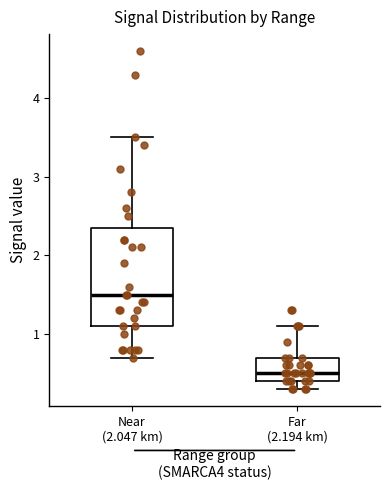

Reading left to right, read every box against the y-axis: the position of its median line, the range the box covers, and the ends of its whiskers. The values are not printed on the chart, so give them approximately, as read against the axis.

Near (2.047 km): median 1.5, box 1.1 to 2.4, whiskers 0.7 to 3.5
Far (2.194 km): median 0.5, box 0.4 to 0.7, whiskers 0.3 to 1.1